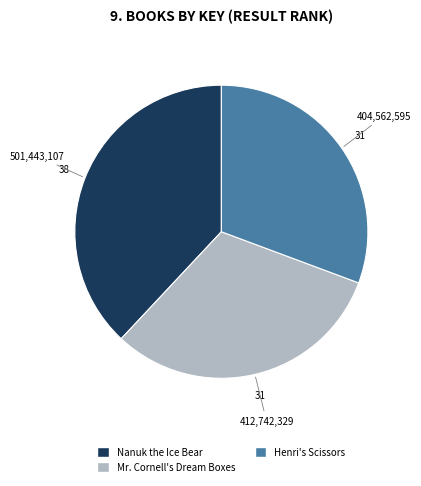

What is the ratio of the value at Nanuk the Ice Bear to the value at Henri's Scissors?

1.2